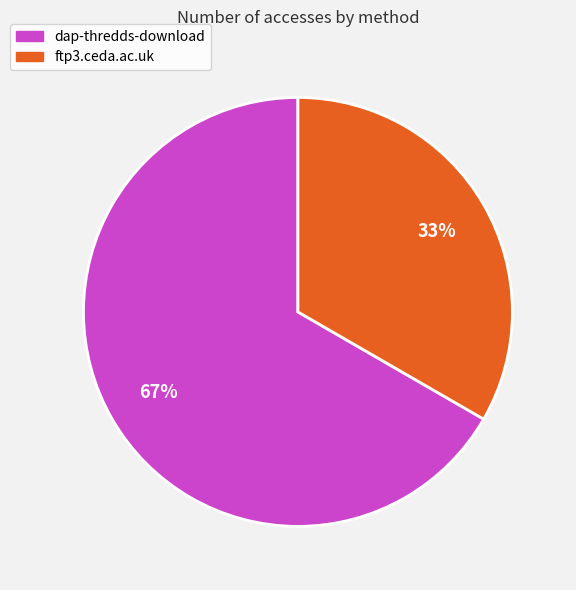

How many segments does this pie chart have?

2